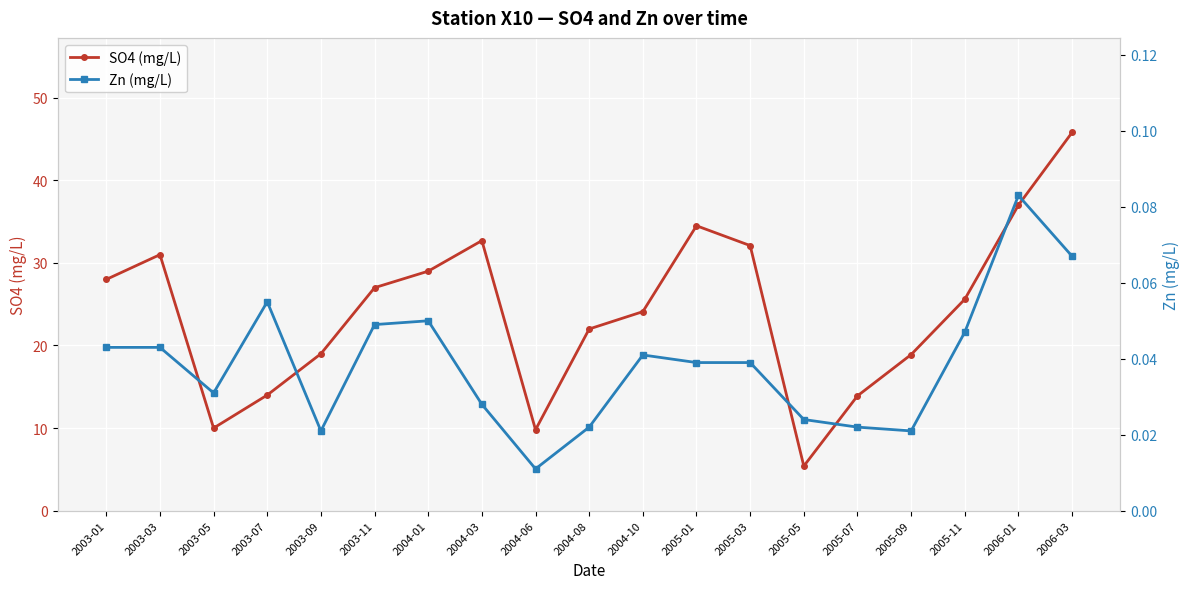

Reading right to left, extract all data points from this chart.

SO4 (mg/L): 45.8	37.0	25.6	18.9	13.9	5.4	32.1	34.5	24.1	22.0	9.8	32.7	29.0	27.0	19.0	14.0	10.0	31.0	28.0
Zn (mg/L): 0.1	0.1	0.0	0.0	0.0	0.0	0.0	0.0	0.0	0.0	0.0	0.0	0.1	0.0	0.0	0.1	0.0	0.0	0.0